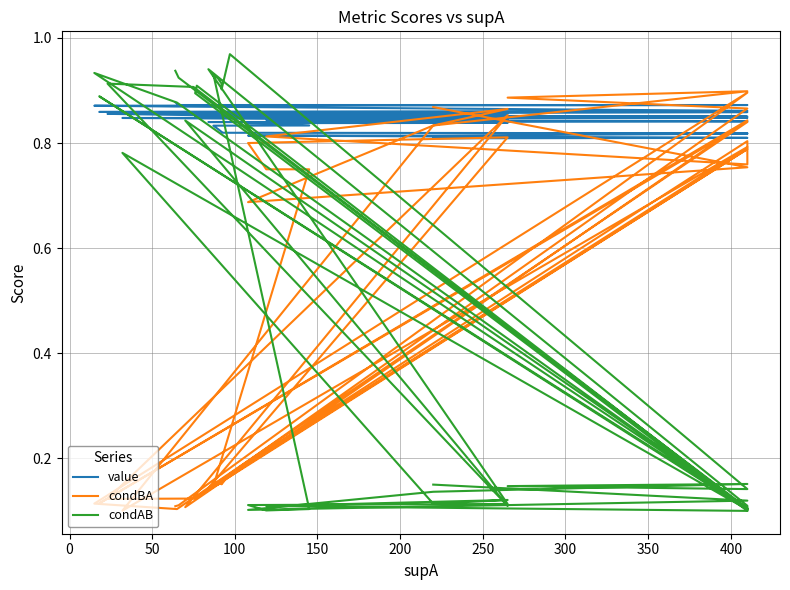

How many interior local valleys does the condAB series have?

12